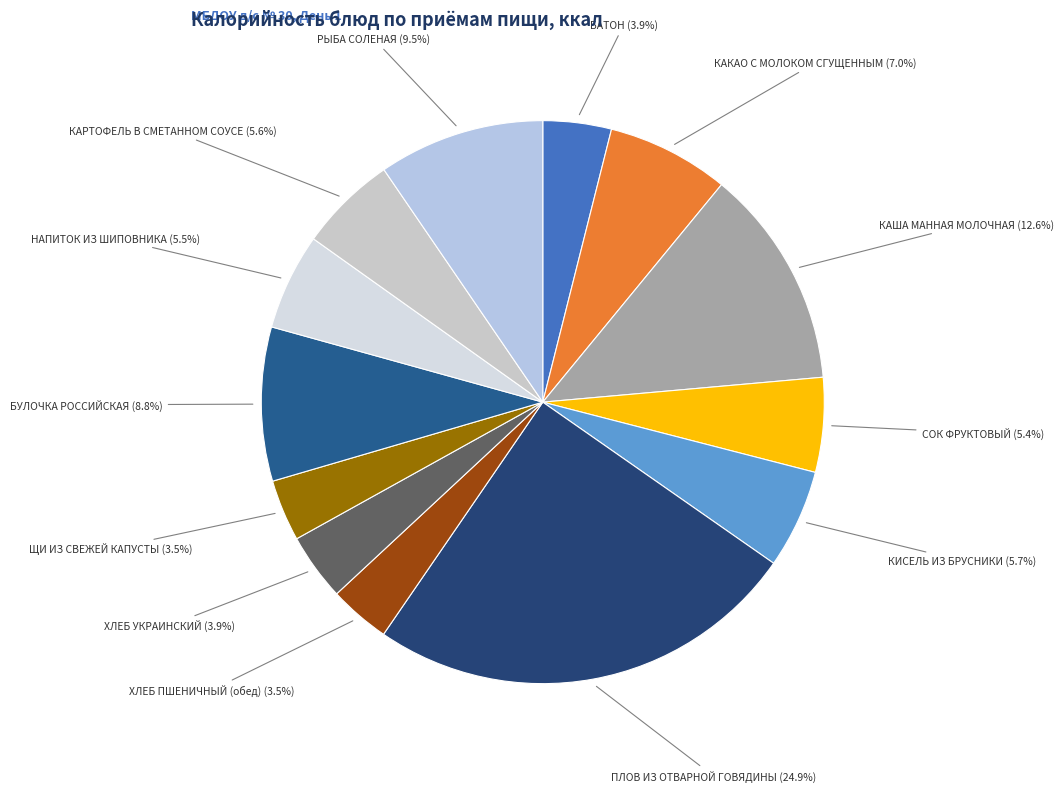

What percentage is NOT represented by ХЛЕБ УКРАИНСКИЙ?

96.1%